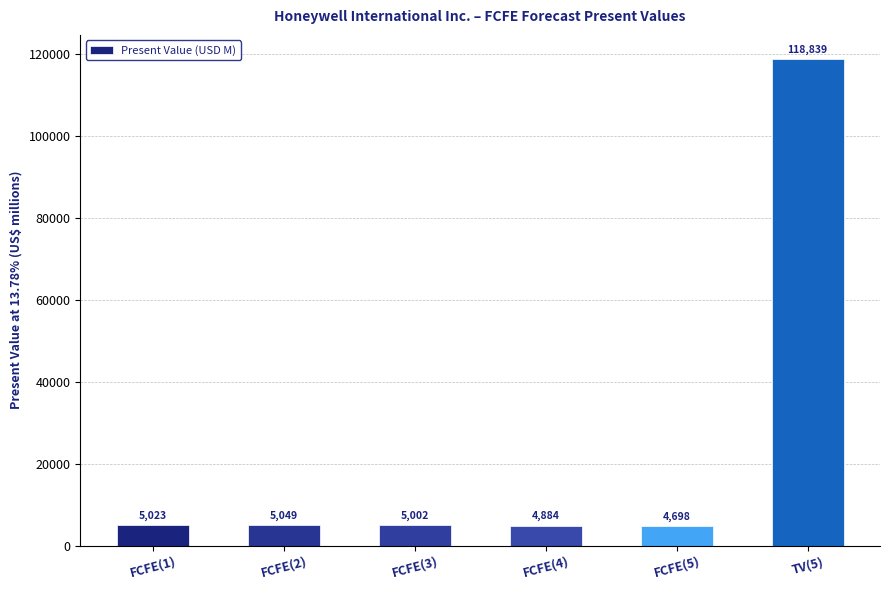

True or false: the data shows 200837 at TV(5).

False